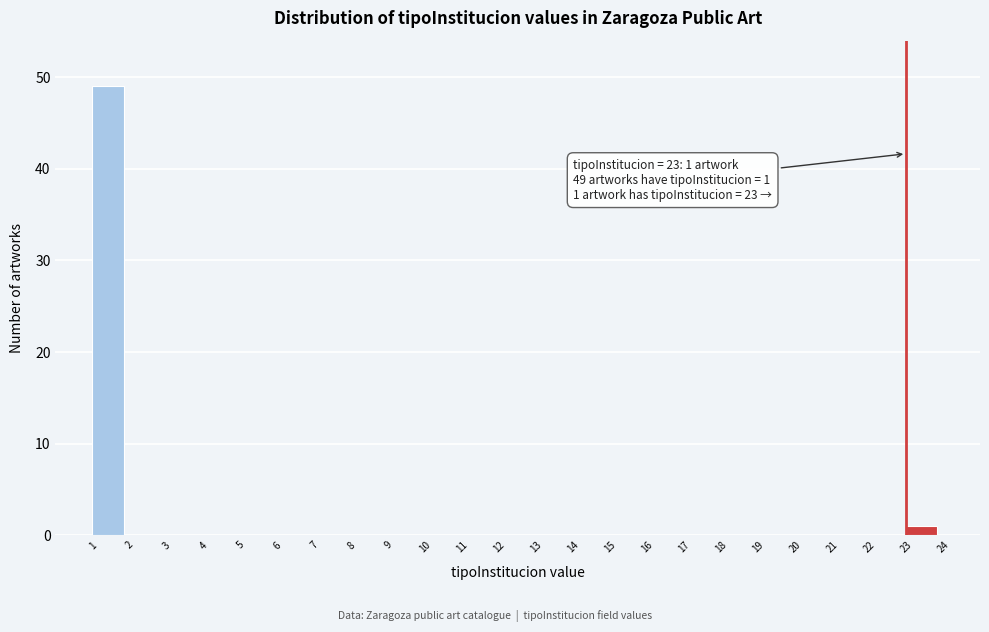

Over which range of the x-axis is the bar tallest?

1 to 2